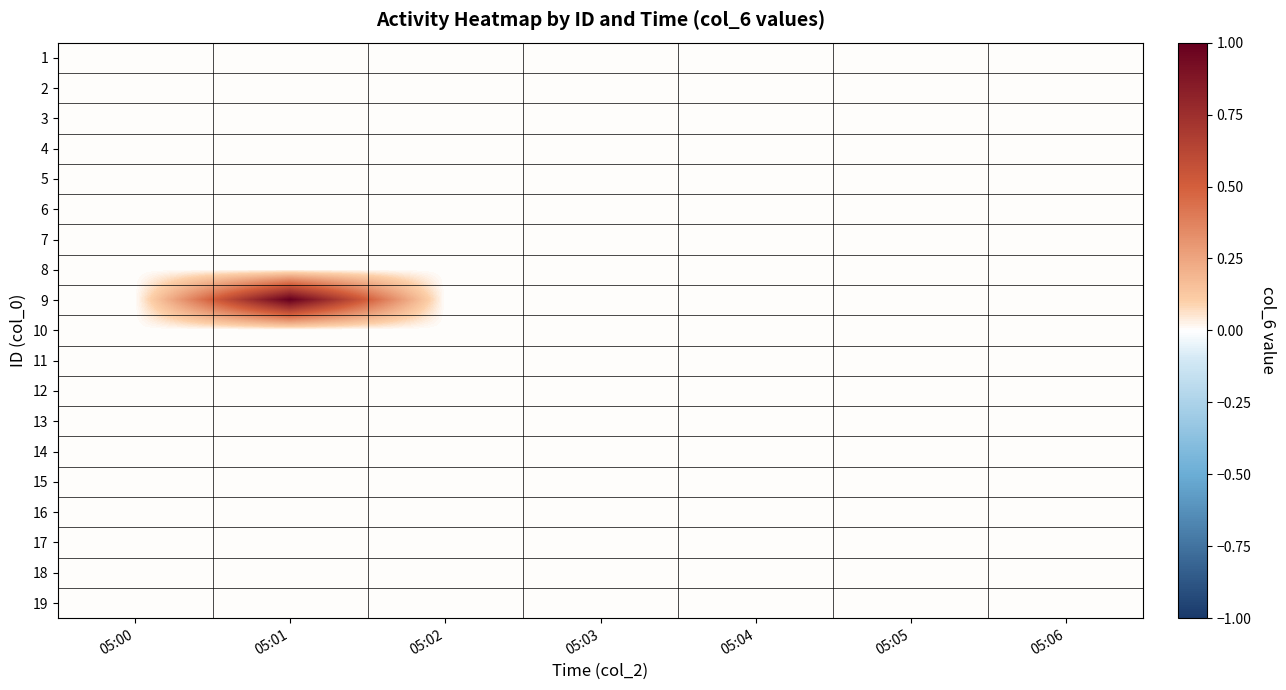

At which category is the sum across all series the highest?

05:01